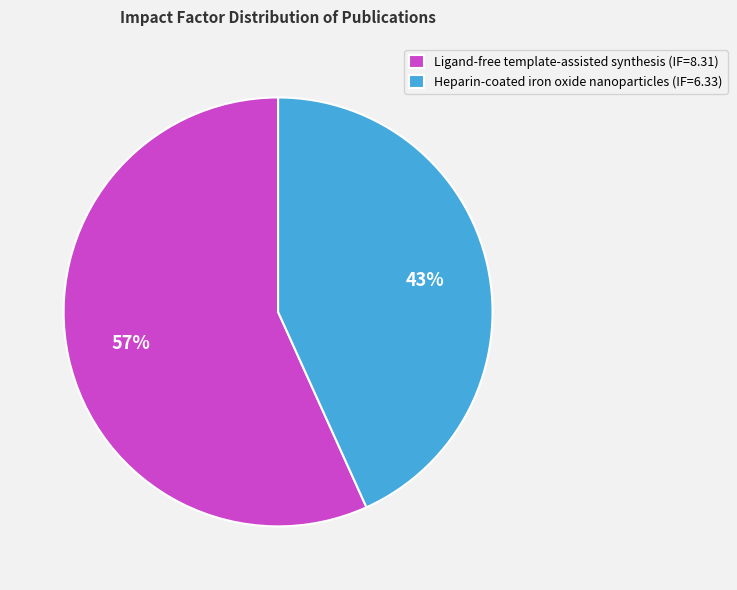

The Heparin-coated iron oxide nanoparticles (IF=6.33) slice represents 57% of the pie. True or false?

False